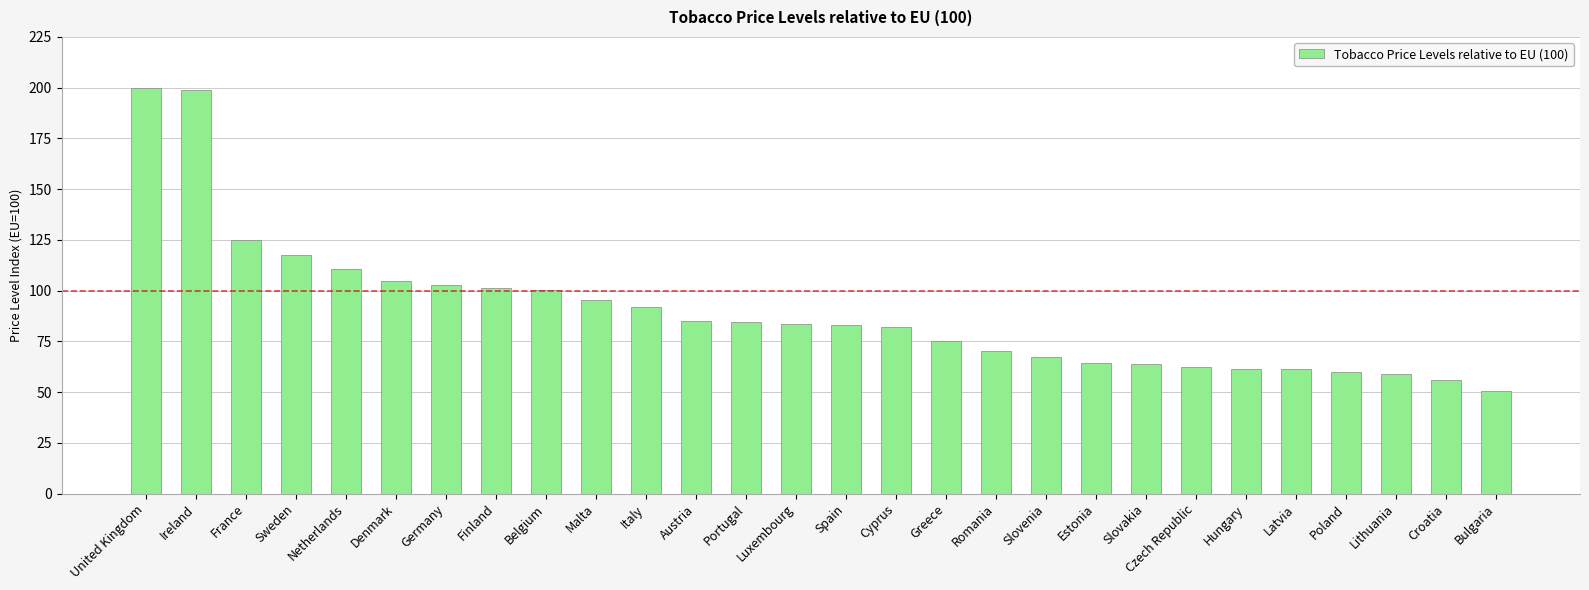

Between Netherlands and Belgium, which is larger?

Netherlands